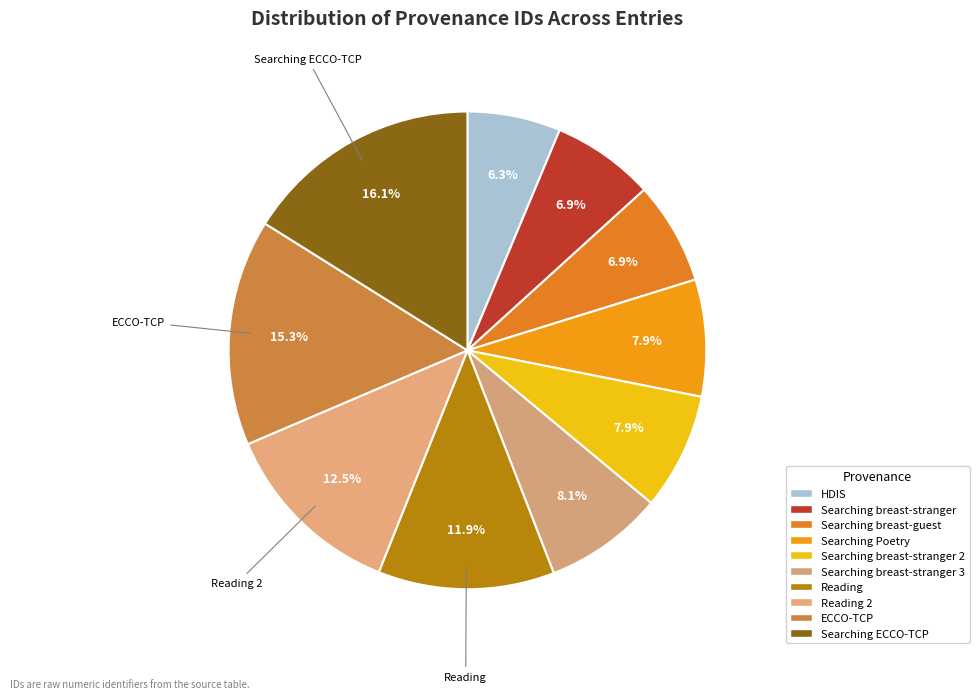

What percentage do Searching ECCO-TCP and Searching breast-stranger 3 together represent?

24.2%